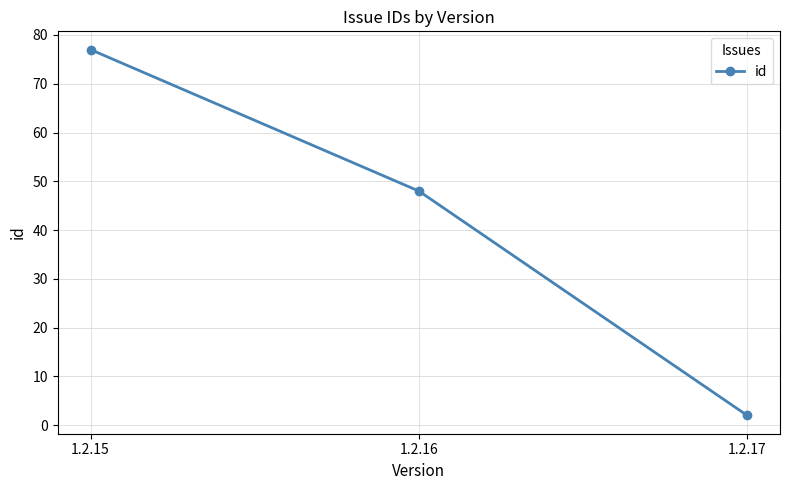

List the labels in order of value, smallest first.

1.2.17, 1.2.16, 1.2.15